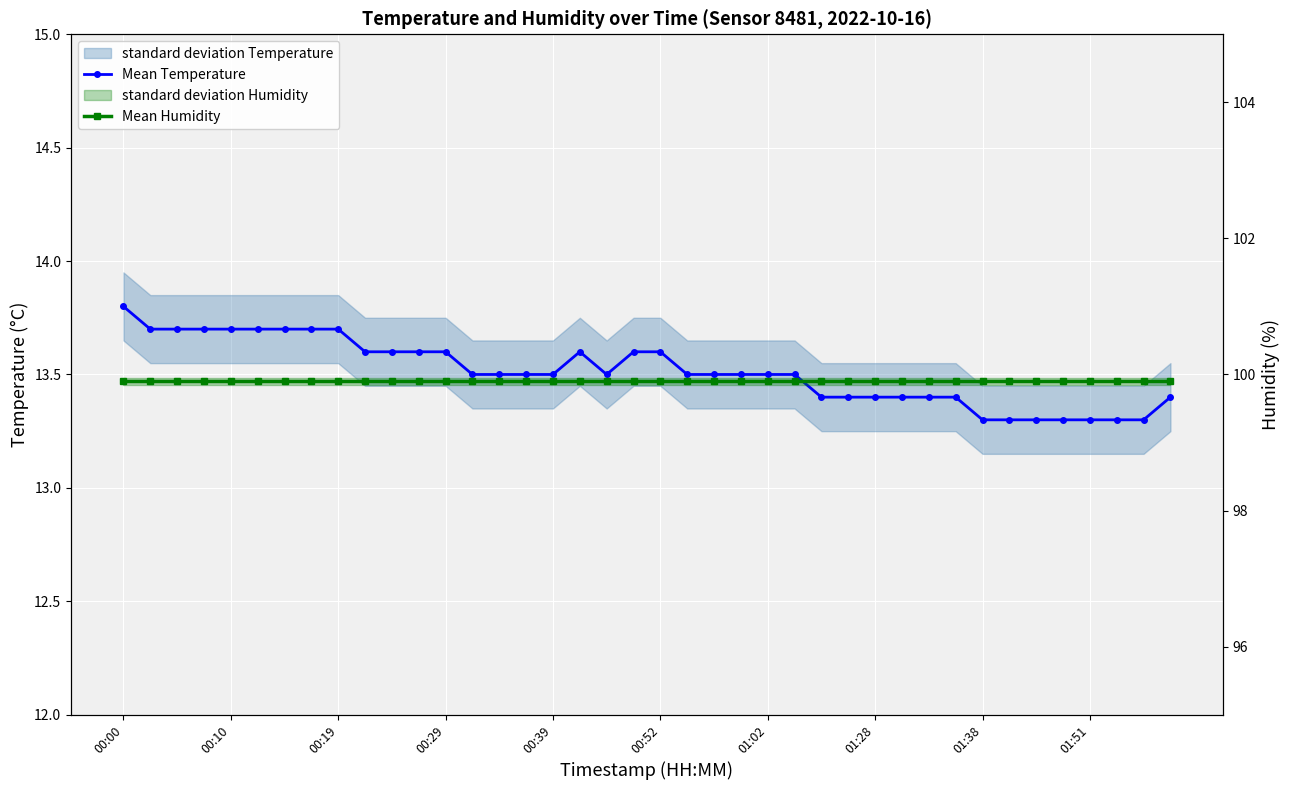

Which label corresponds to the largest value in the chart?

00:00